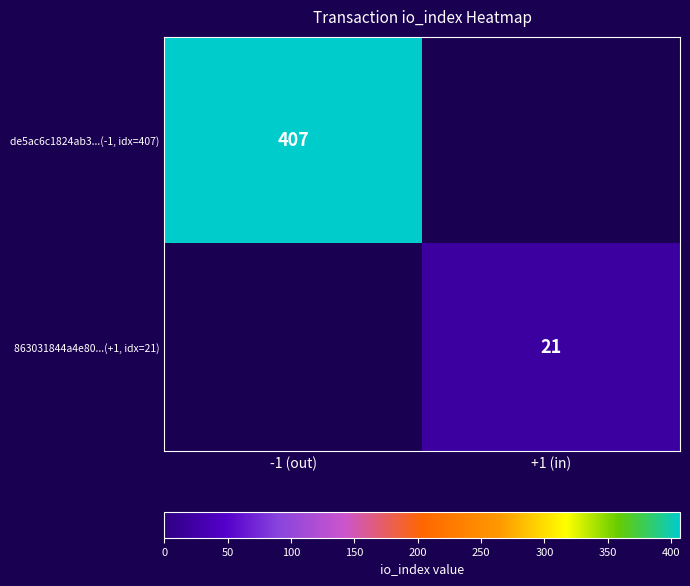

The de5ac6c1824ab3...(-1, idx=407) series shows 407 at -1 (out). True or false?

True